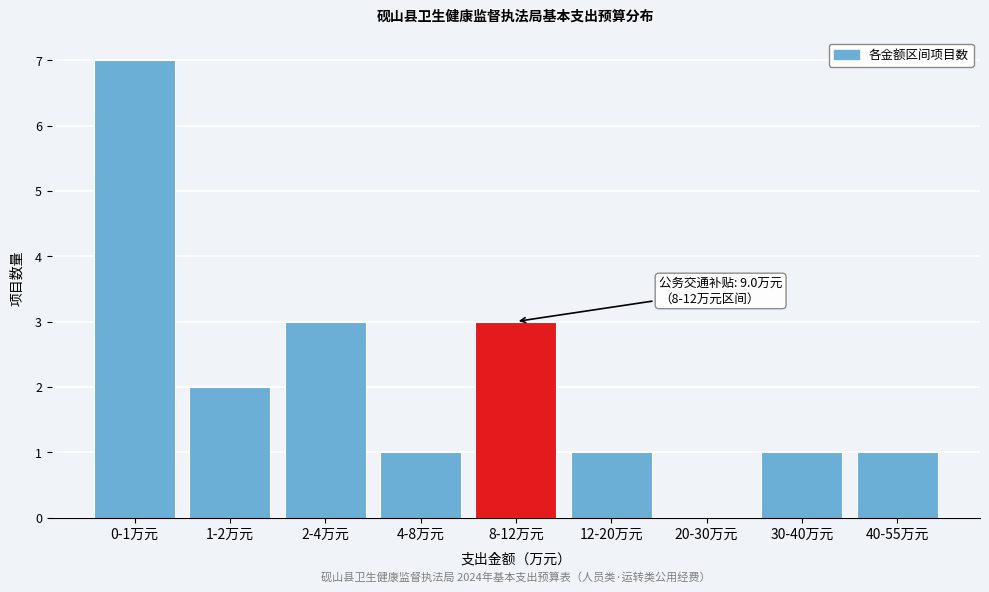

Reading left to right, transcribe all the data shown in this chart.

0-1万元=7	1-2万元=2	2-4万元=3	4-8万元=1	8-12万元=3	12-20万元=1	20-30万元=0	30-40万元=1	40-55万元=1